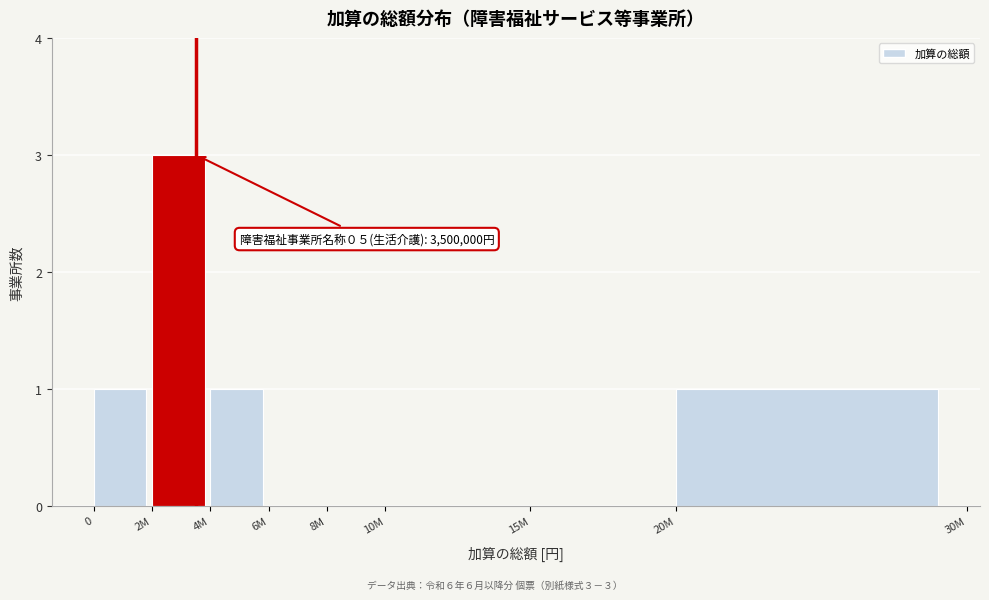

Reading left to right, transcribe all the data shown in this chart.

0=1	2M=3	4M=1	6M=0	8M=0	10M=0	15M=0	20M=1